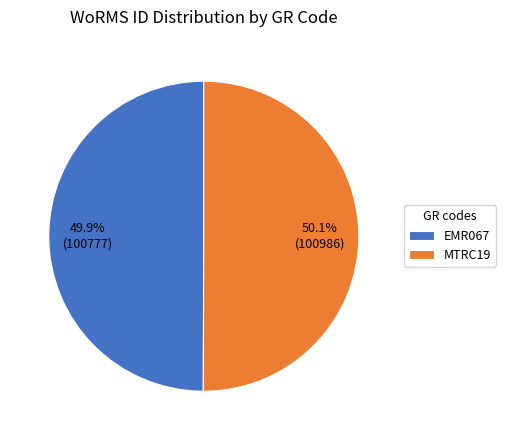

Does any single category account for the majority?

Yes